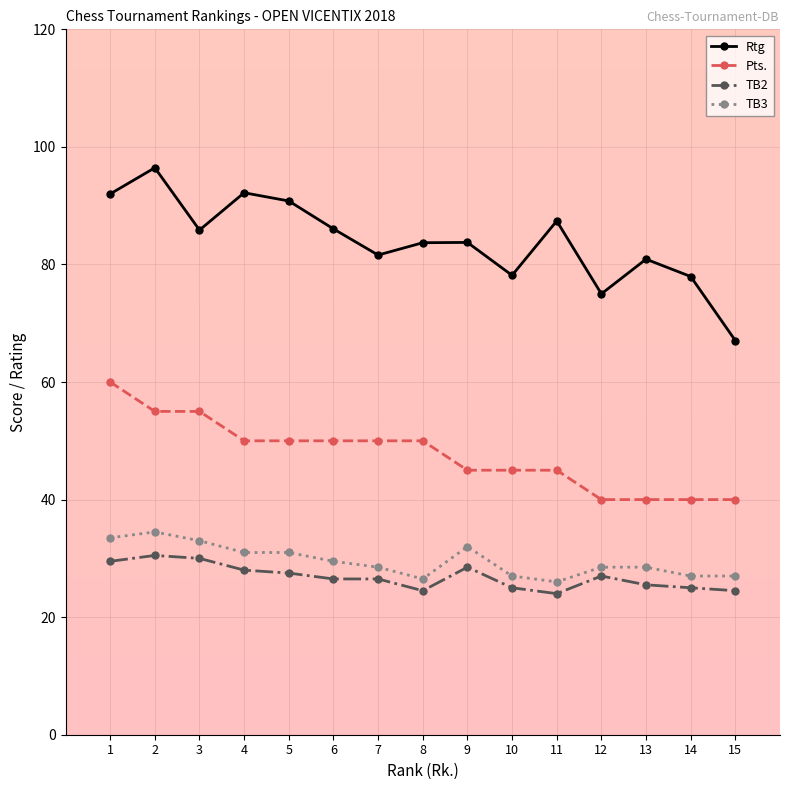

What is the sum of the TB3 values at 6 and 2?

64.0